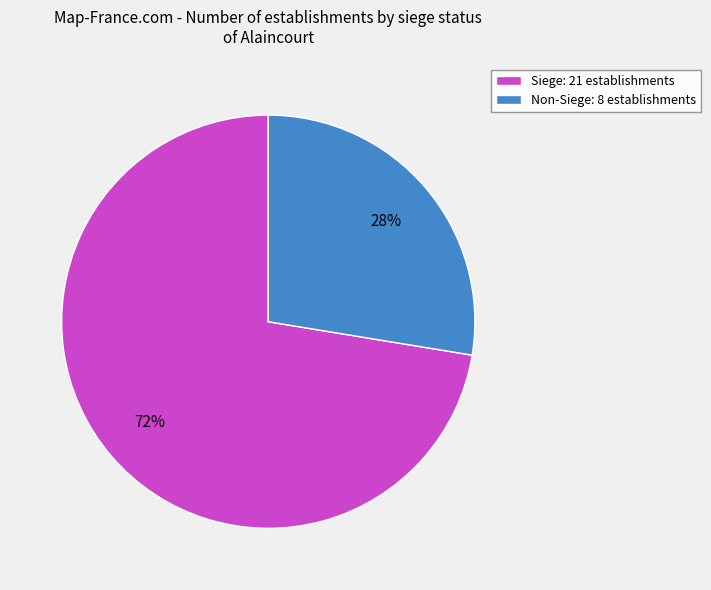

Combined, do Non-Siege: 8 establishments and Siege: 21 establishments account for over 50%?

Yes